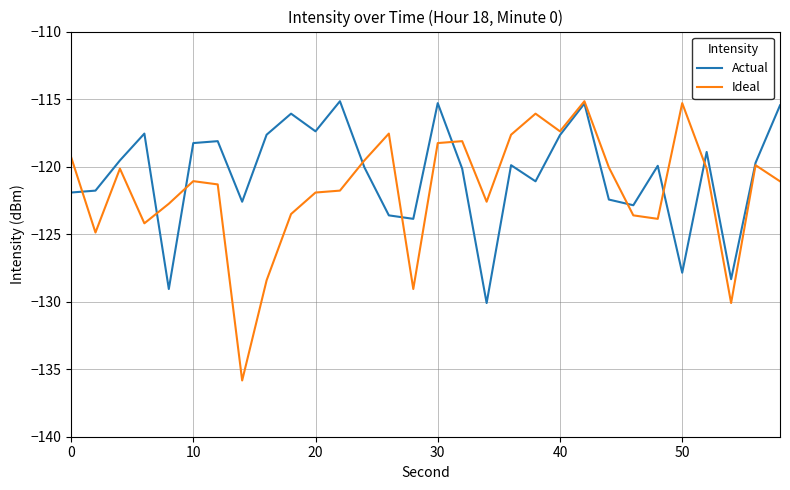

What is the smallest value displayed?

-135.8